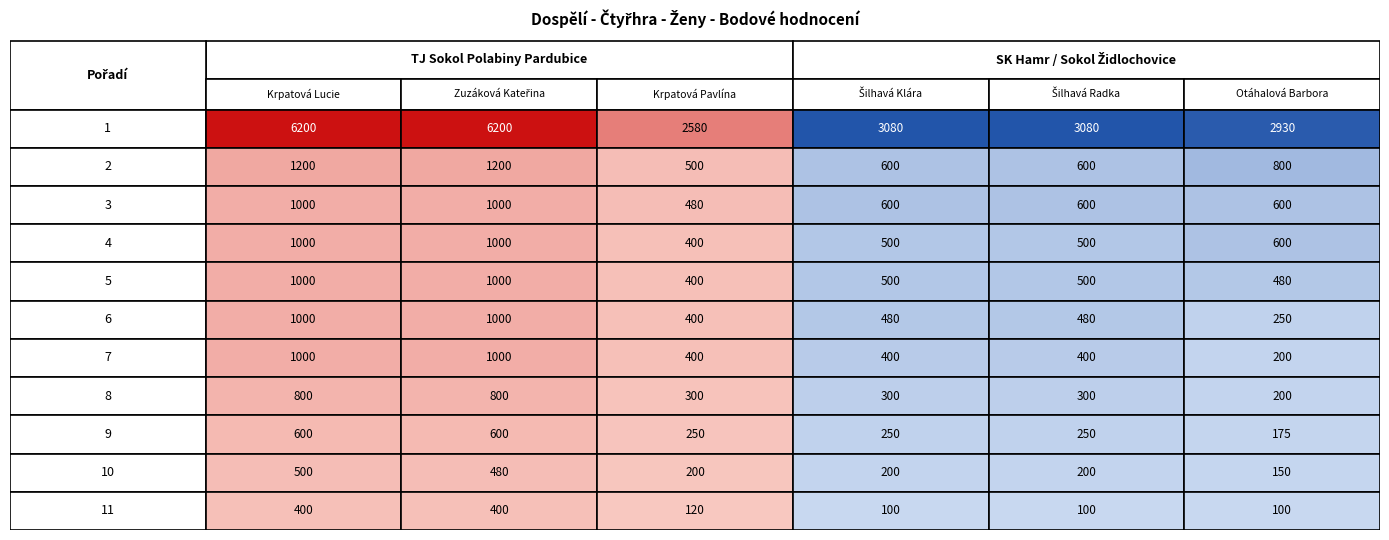

The value of Šilhavá Radka at 2 is 600. True or false?

True